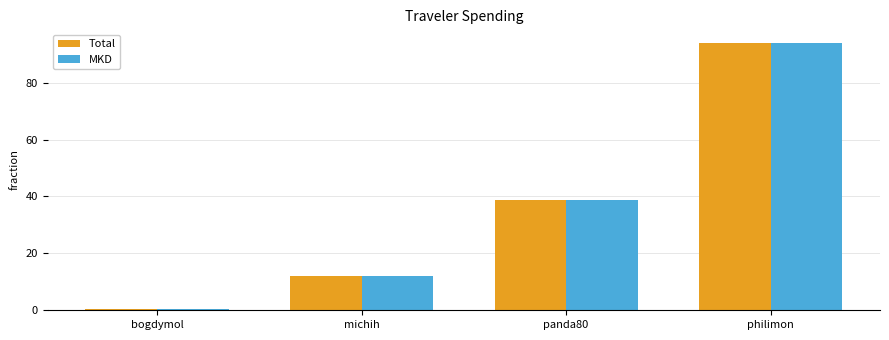

True or false: MKD has a value of 16.8 at michih.

False